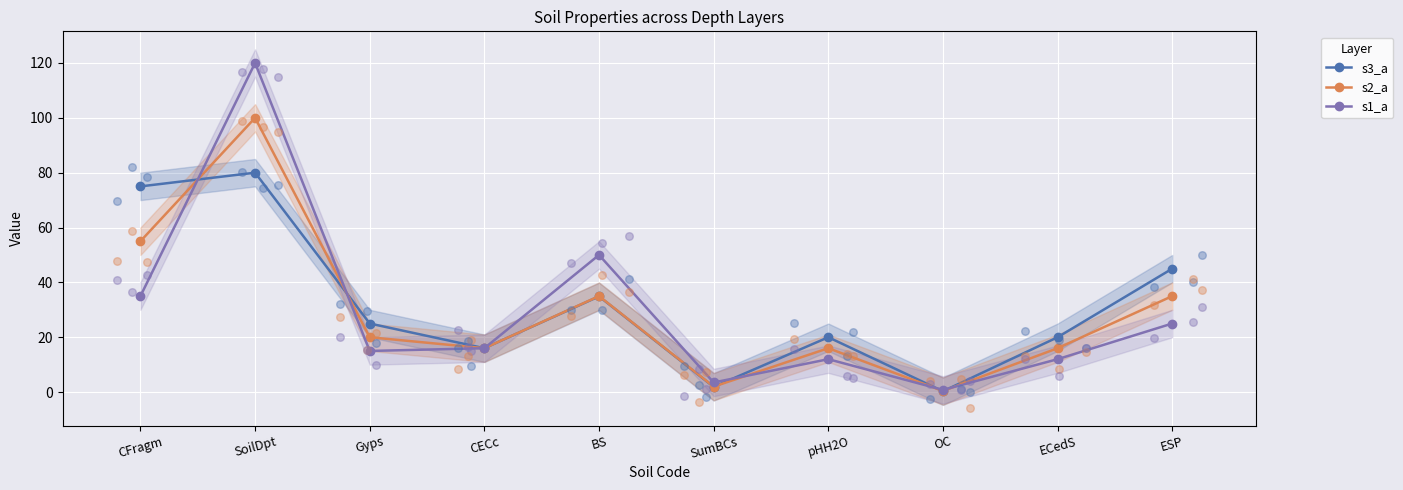

Is the value of s2_a at OC greater than the value of s1_a at SumBCs?

No